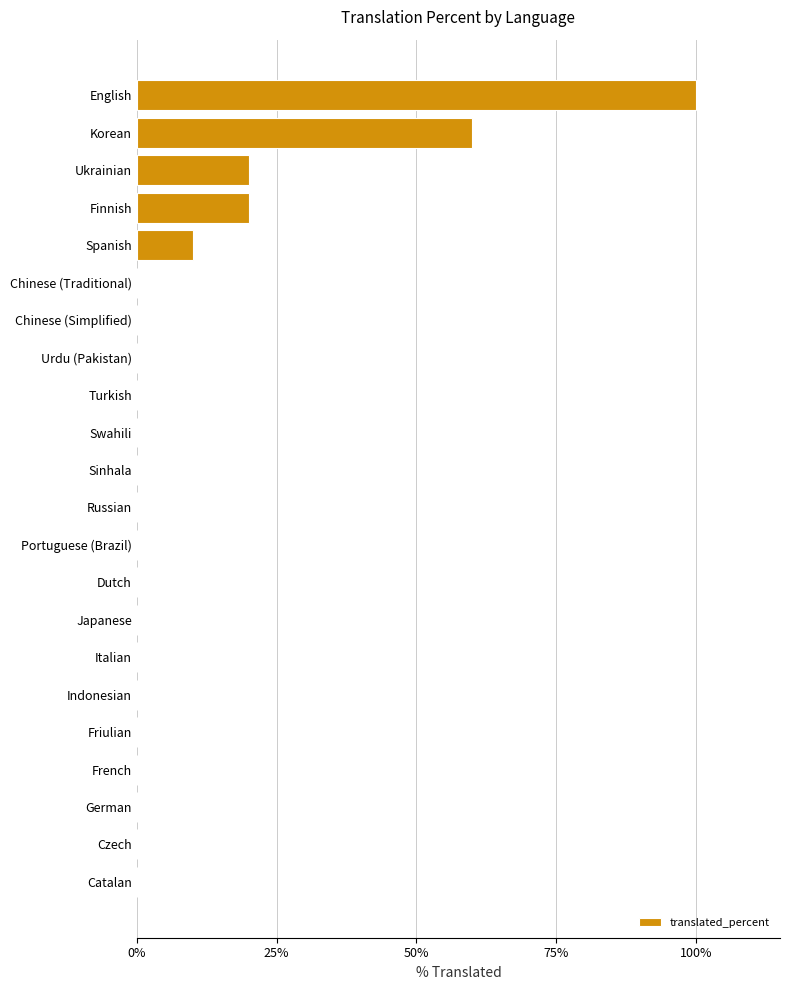

Where is the data nearest to the value 50?

Korean